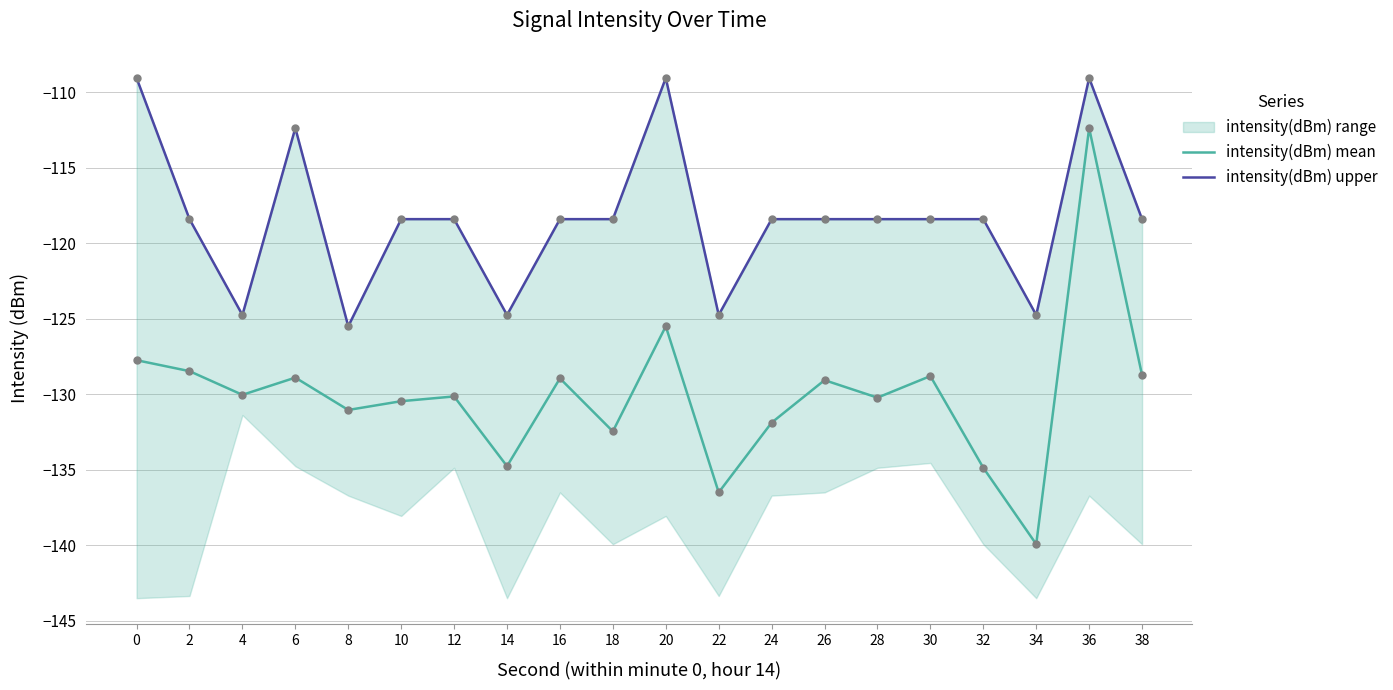

Which series has the largest Y range (max minus min)?

intensity(dBm) mean